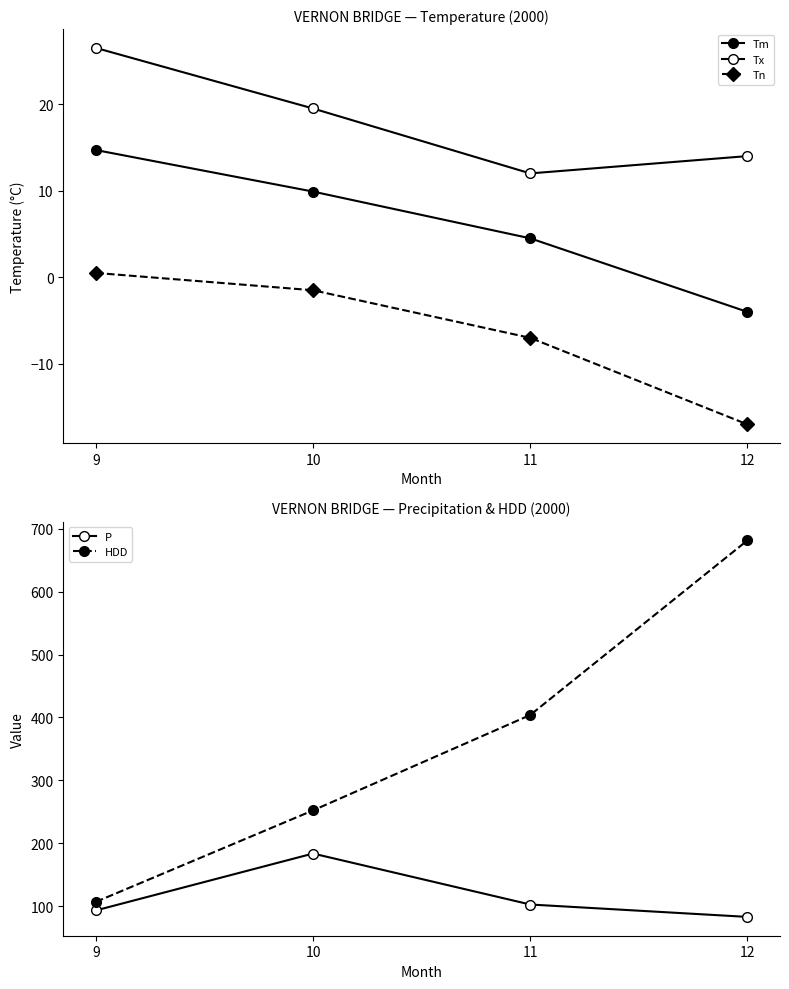

What is the difference between the highest and lowest values at 12?

698.4